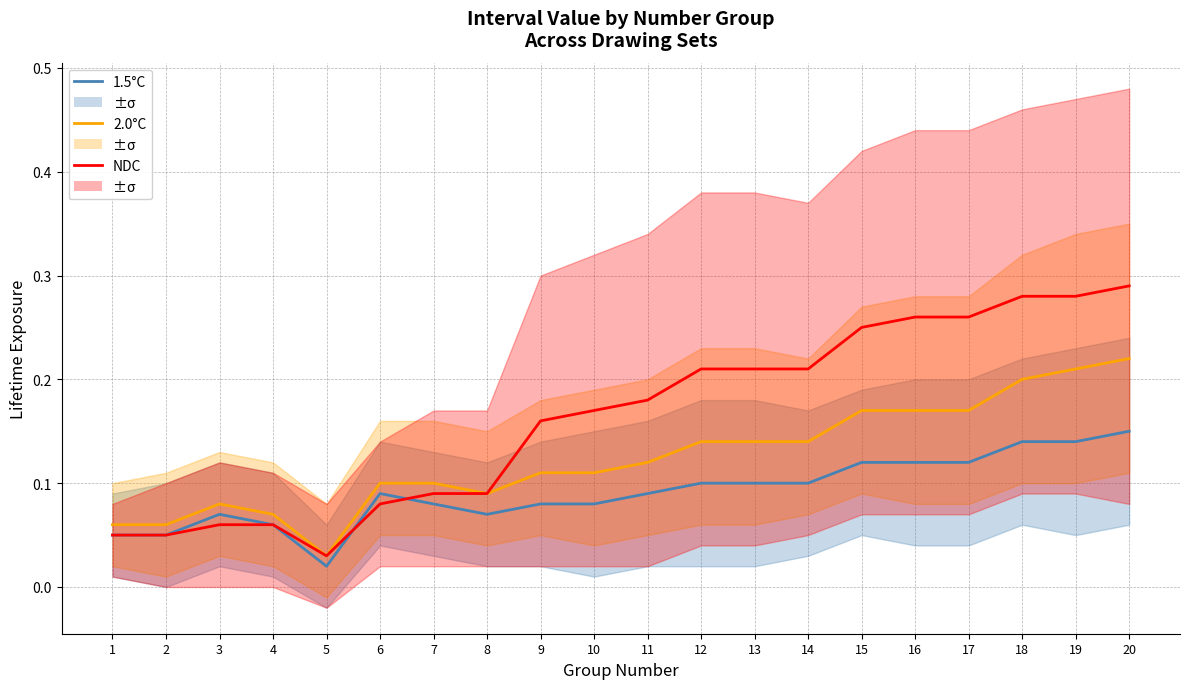

Count the Group A (1.5°C style) values in the range 0 to 1.

20